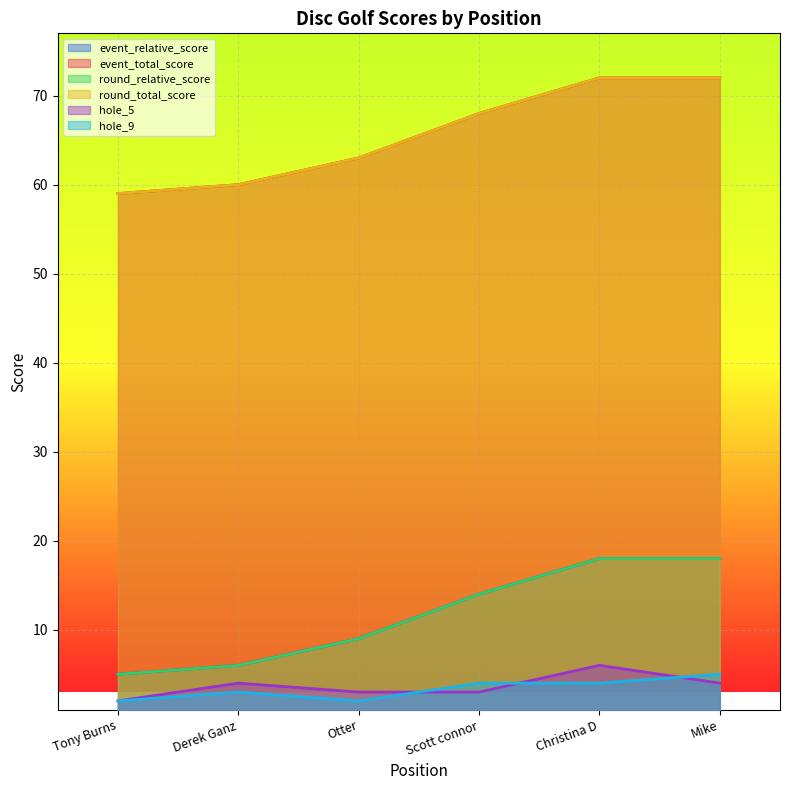

True or false: event_total_score and hole_5 intersect in this chart.

False